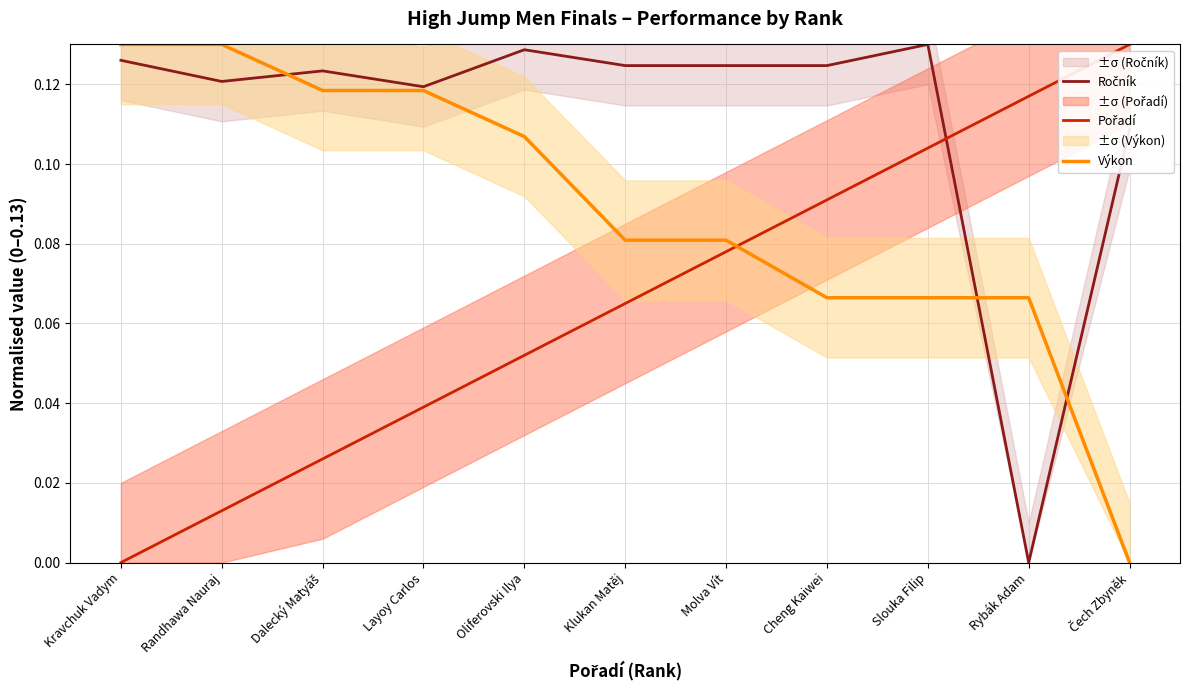

Which series has the largest total across all categories?

Ročník